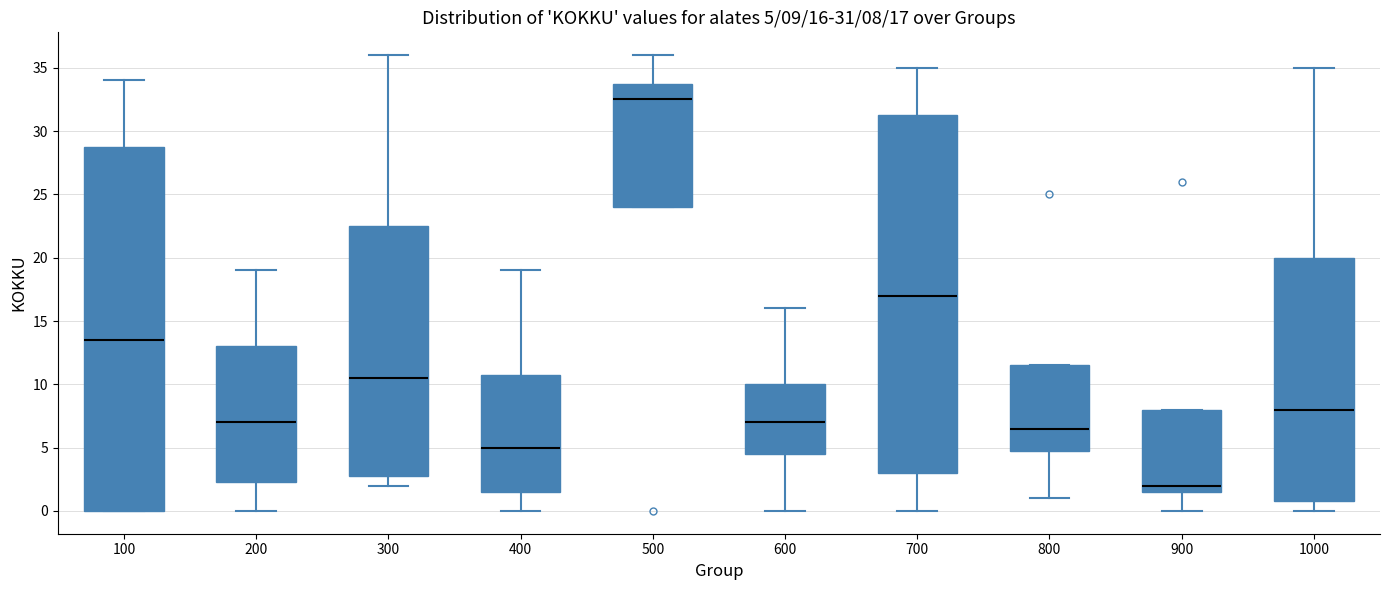

Which box's median line is the highest?

500